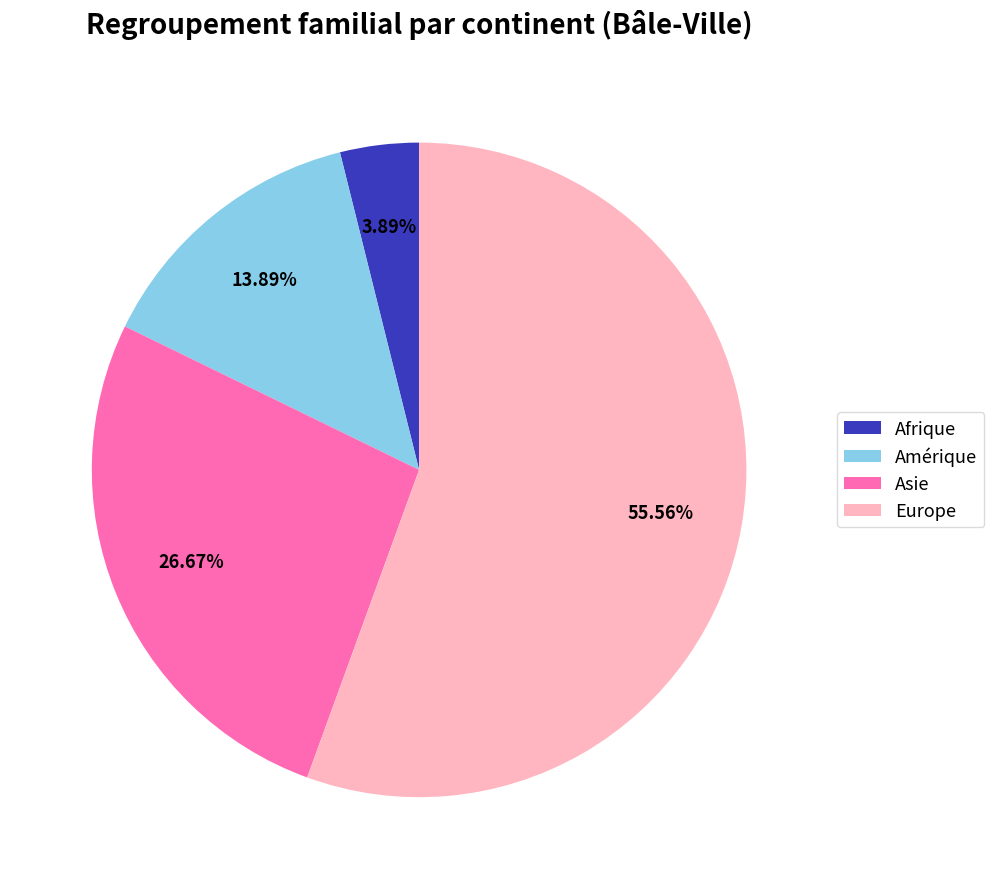

Is it true that Amérique is 25% of the pie?

False